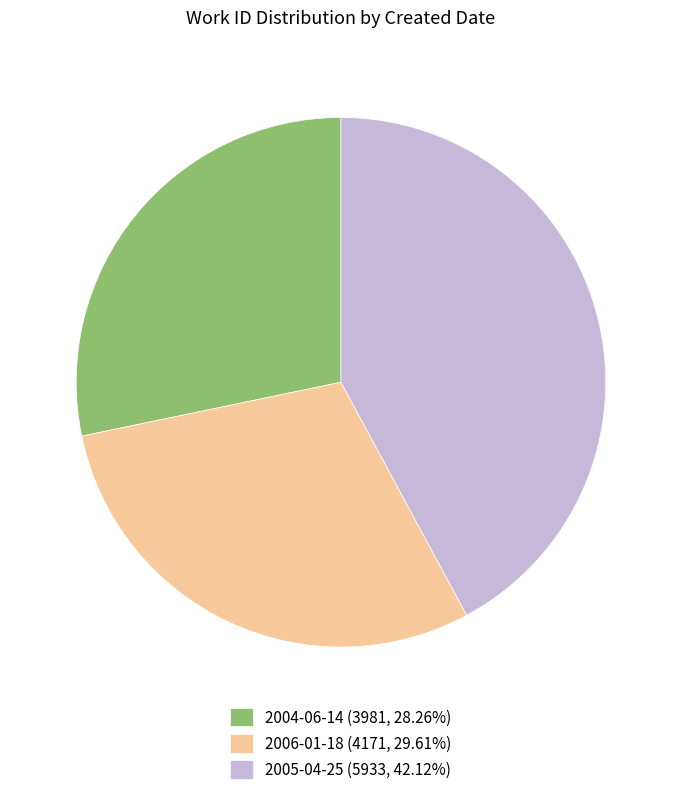

Count the number of slices in the pie.

3